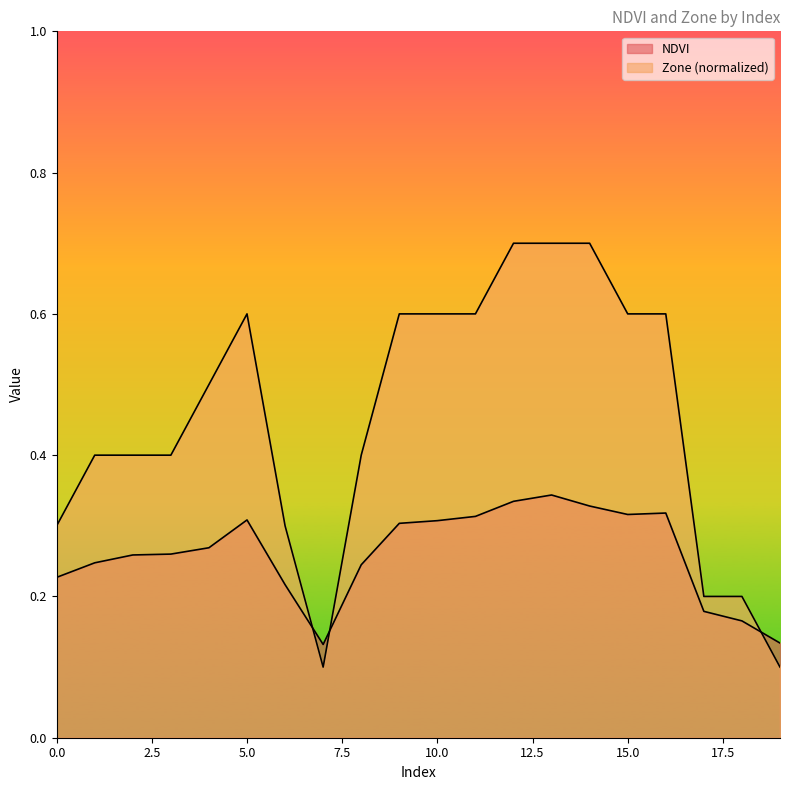

Which series changed the most between 5 and 10?

NDVI